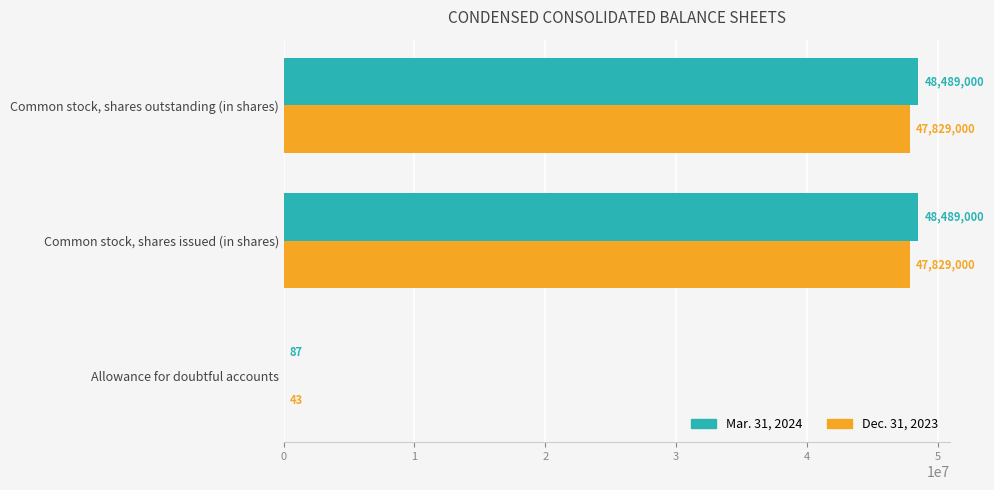

How many series are shown in this chart?

2